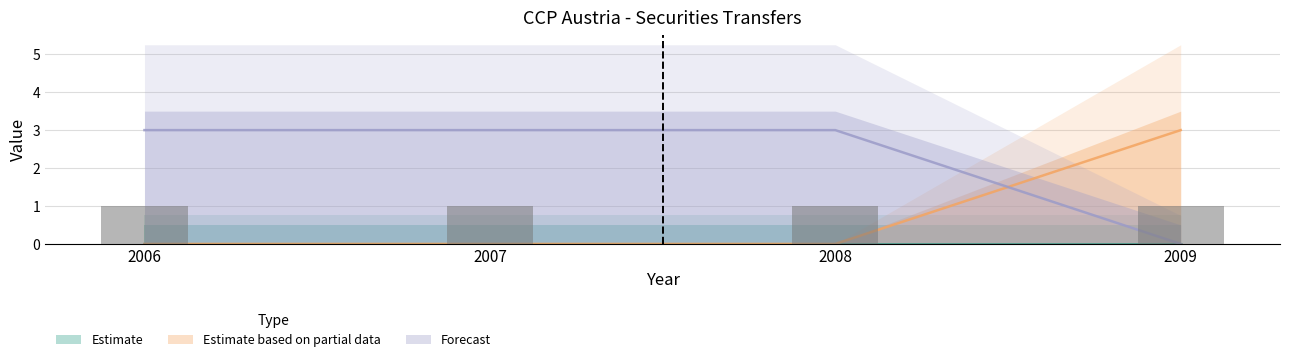

How many values in Forecast are above zero?

3